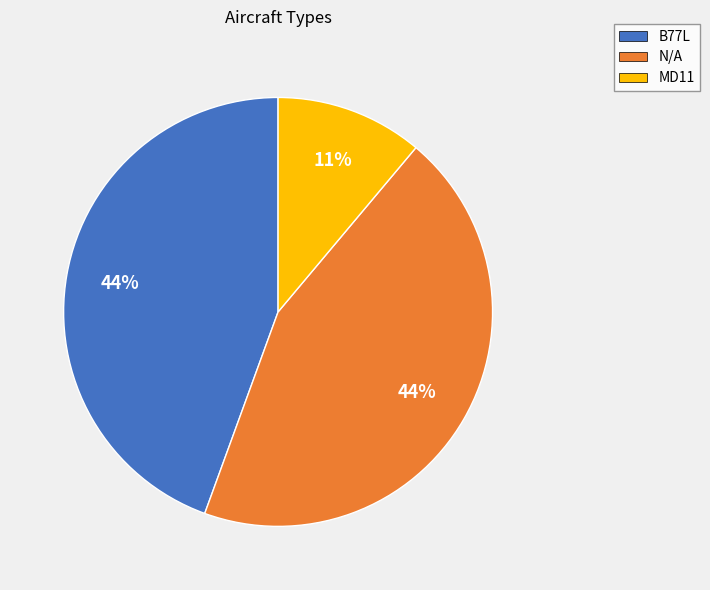

Is there a majority slice in this chart?

No